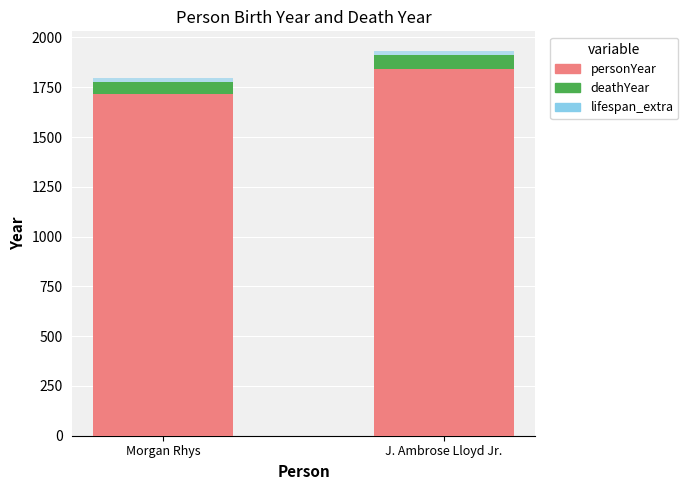

How many series are shown in this chart?

3